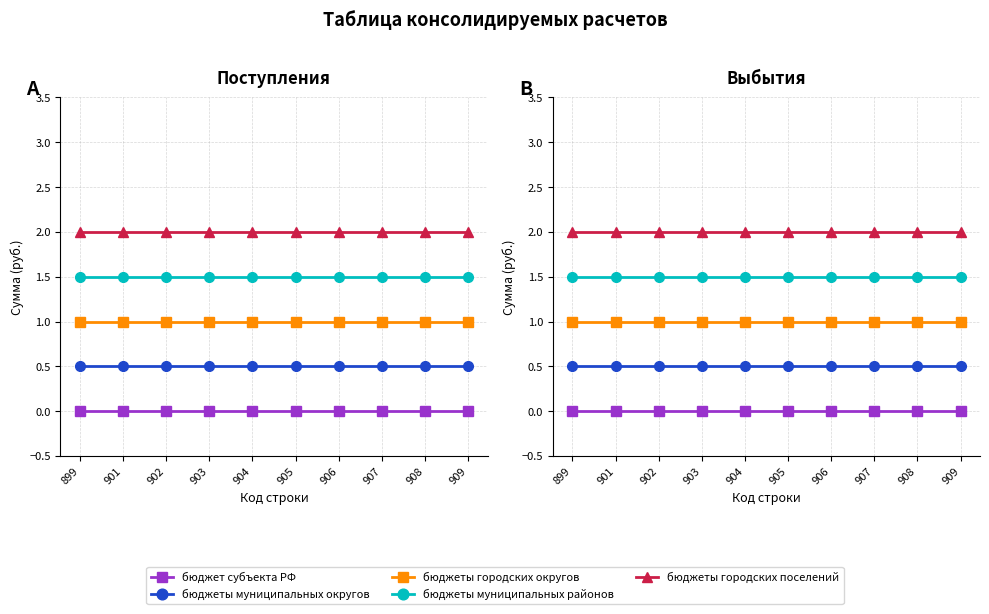

True or false: бюджеты городских поселений has a value of 0.4 at 904.

False